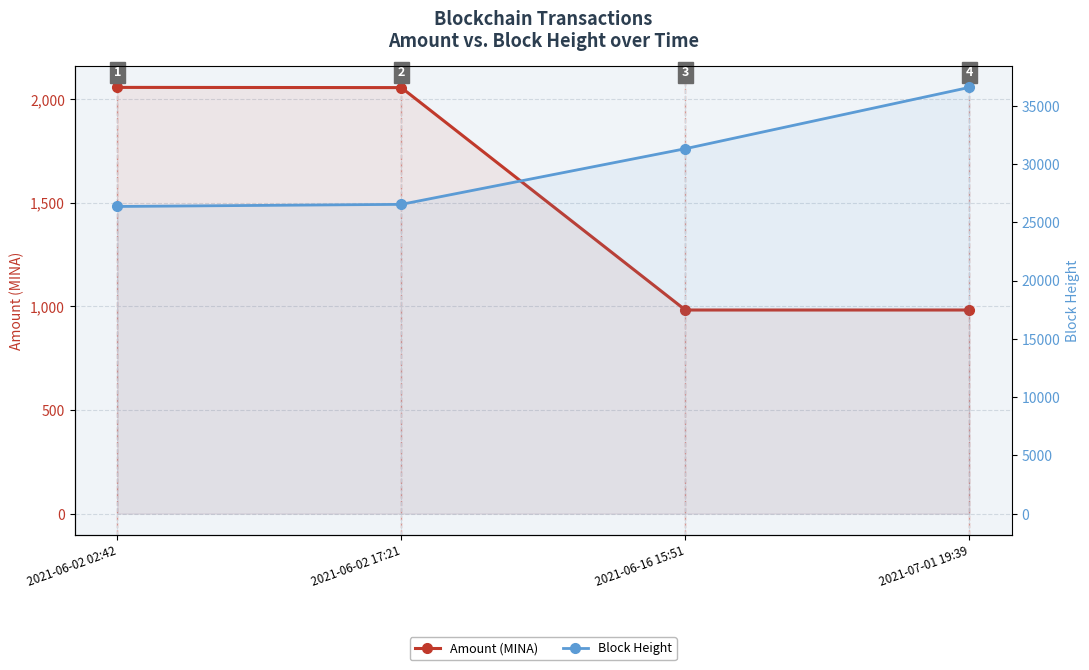

What is the maximum value for Amount (MINA)?

2055.9